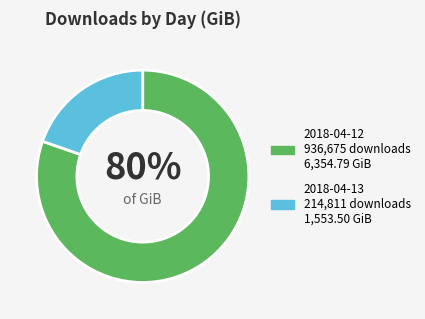

What is the smallest slice in the pie chart?

2018-04-13